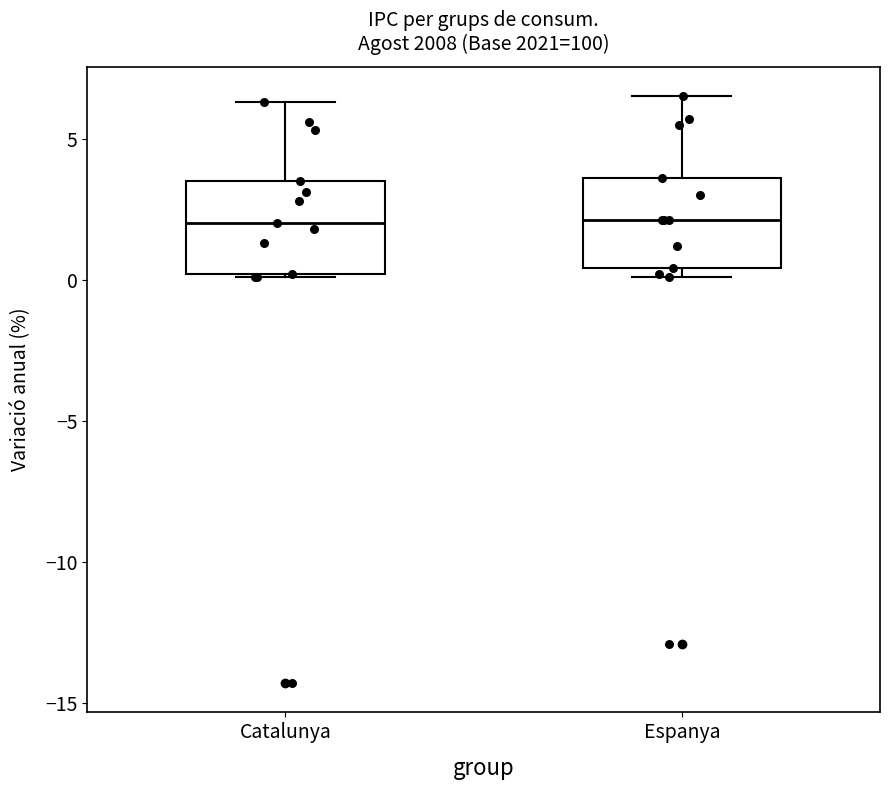

Reading left to right, read every box against the y-axis: the position of its median line, the range the box covers, and the ends of its whiskers. The values are not printed on the chart, so give them approximately, as read against the axis.

Catalunya: median 2.0, box 0.0 to 3.5, whiskers 0.0 to 6.5
Espanya: median 2.0, box 0.5 to 3.5, whiskers 0.0 to 6.5